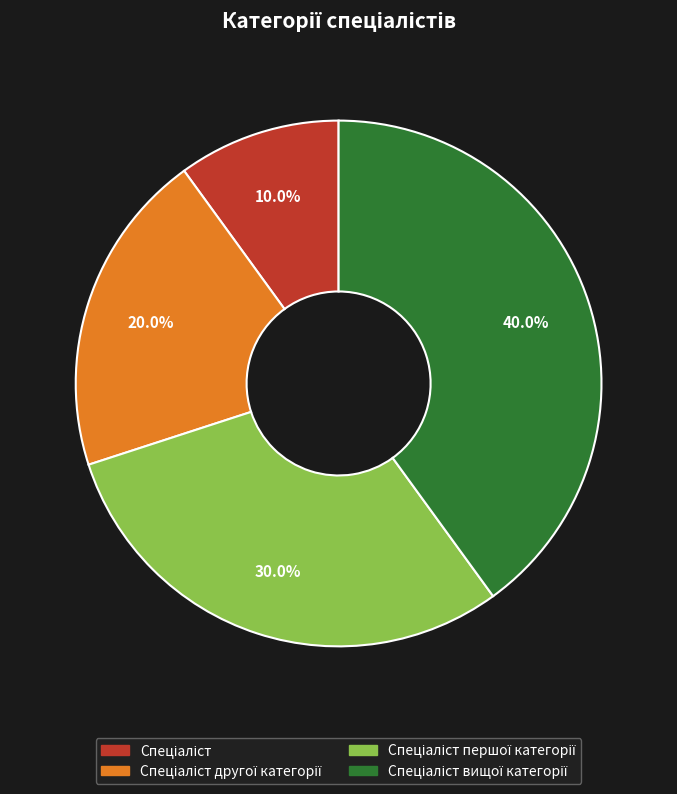

Is there any slice that represents more than half of the pie?

No